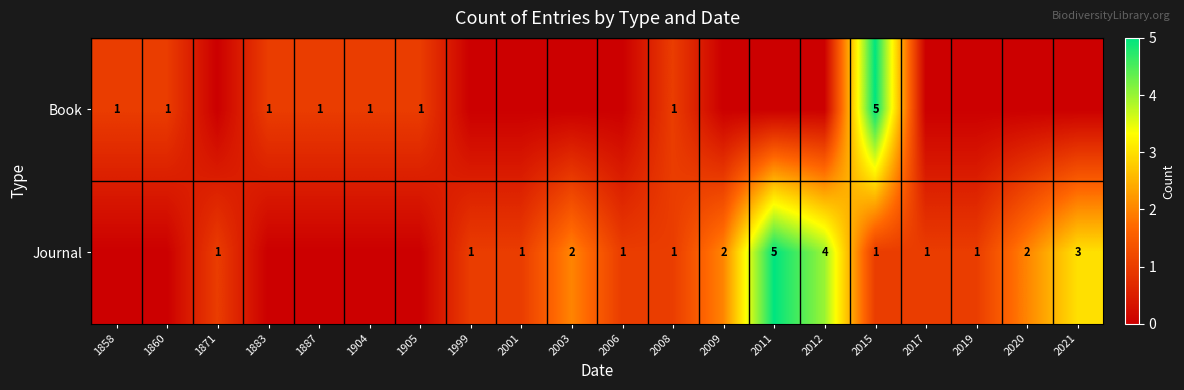

What is the difference between the highest and lowest values at 1904?

1